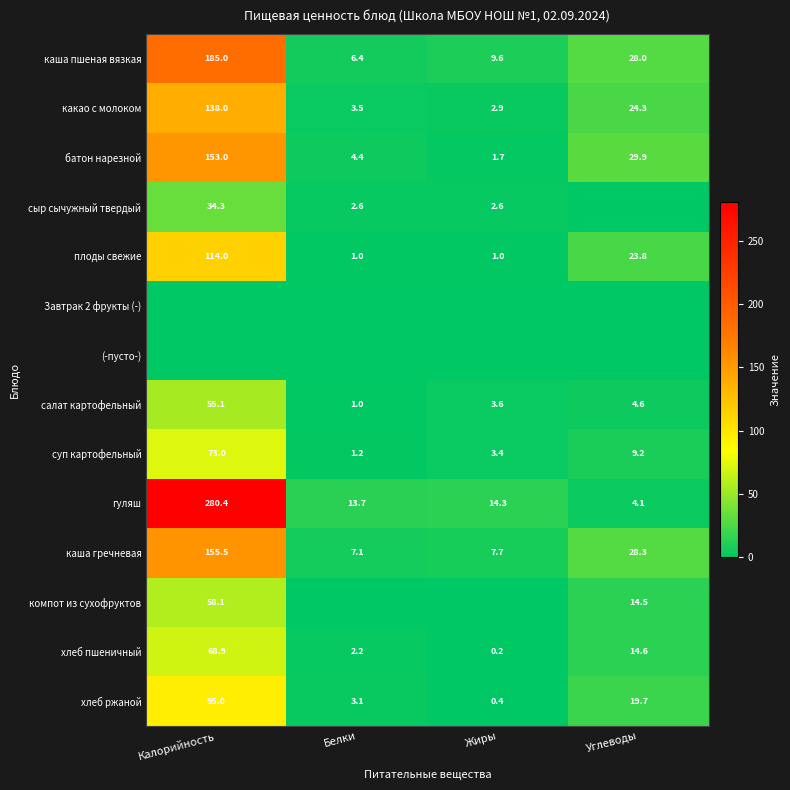

What value does the плоды свежие series have at Жиры?

1.0